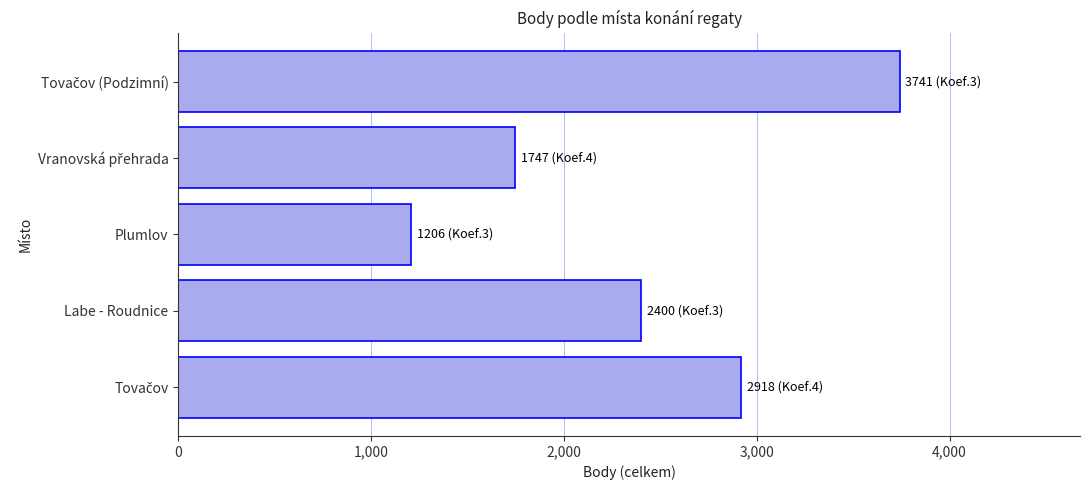

What is the change in value from Labe - Roudnice to Plumlov?

-1194